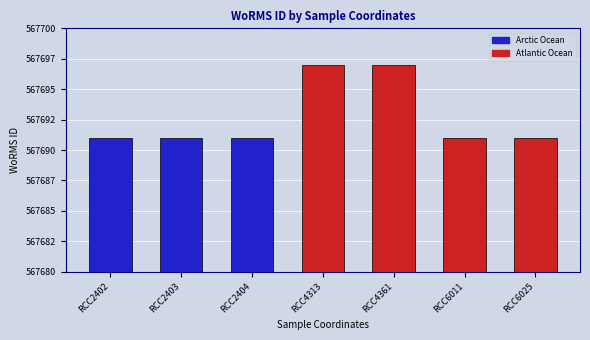

Which label corresponds to the largest value in the chart?

RCC4313